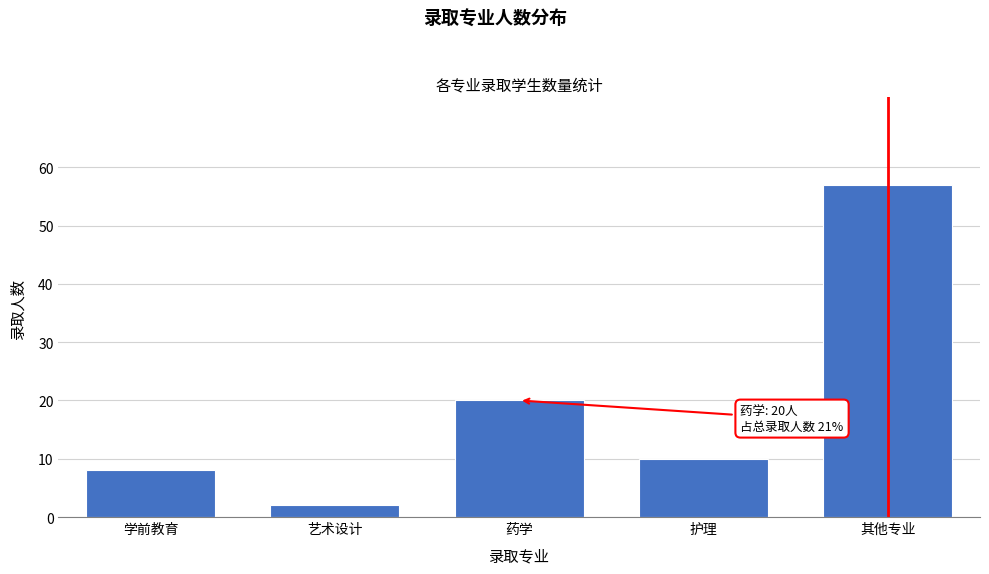

Reading left to right, transcribe all the data shown in this chart.

8	2	20	10	57